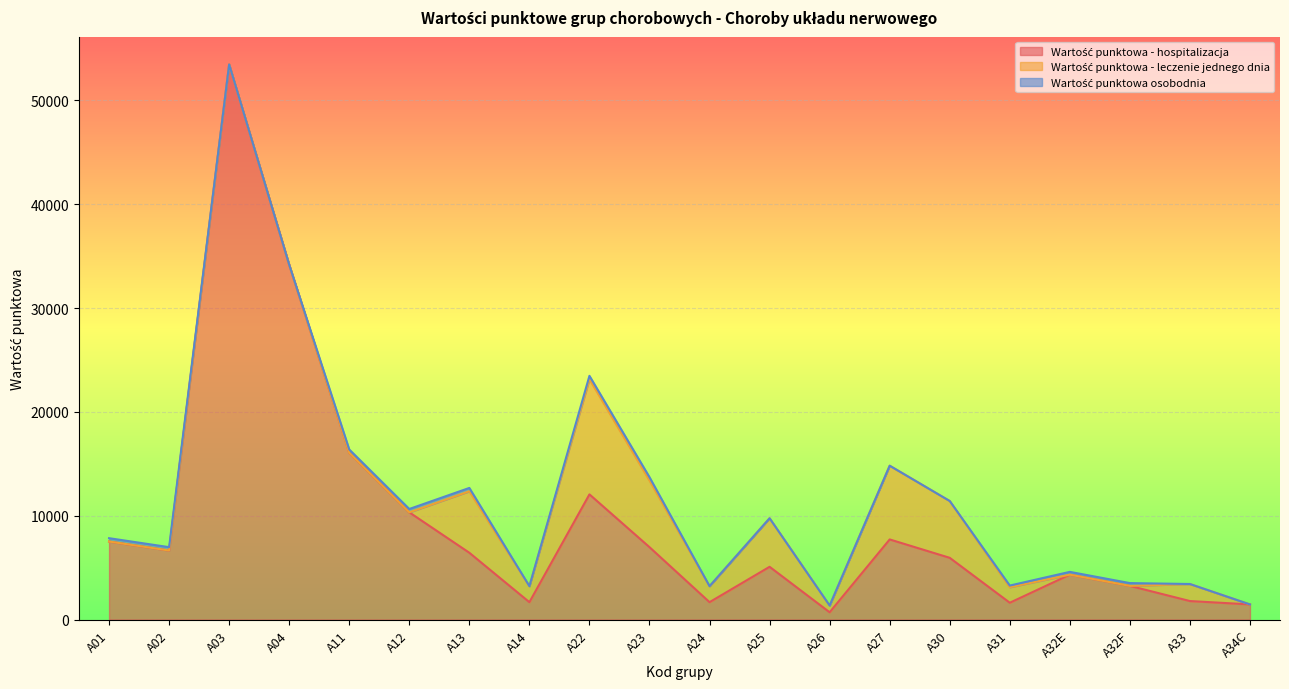

What is the lowest value of the Wartość punktowa - hospitalizacja series?

703